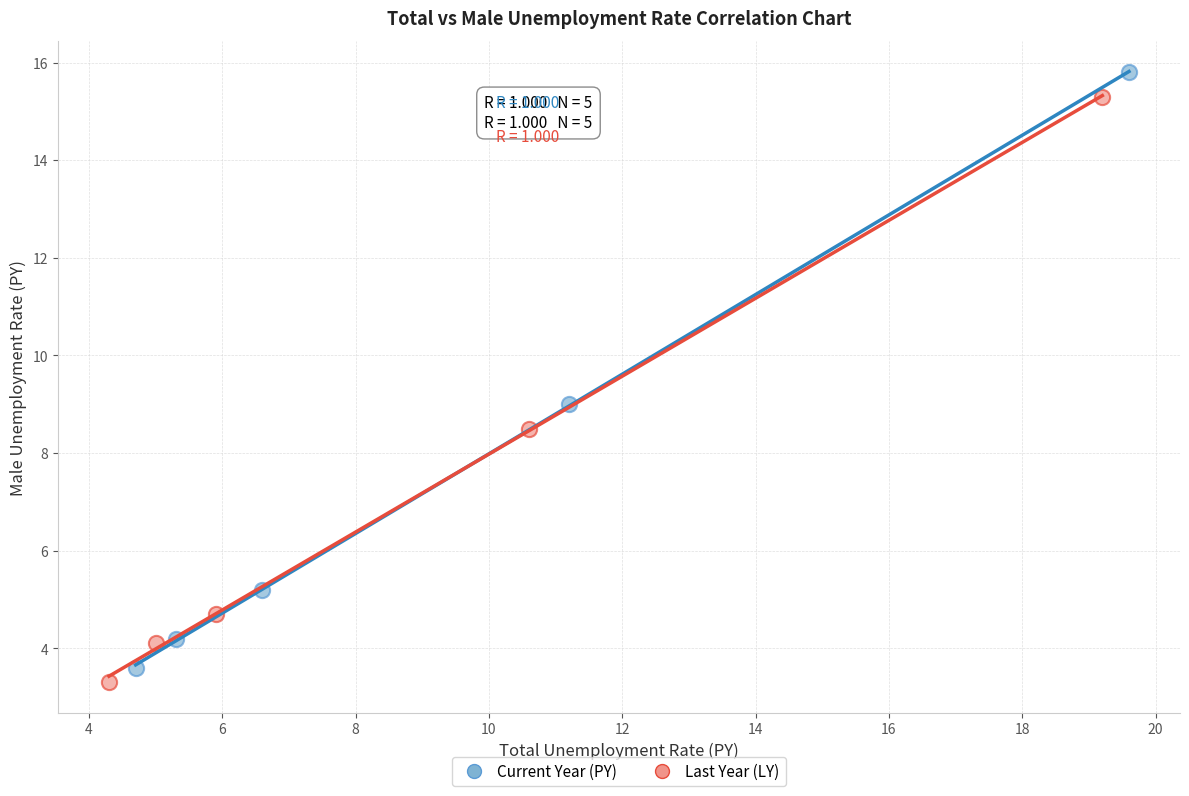

What are all the series names shown in the legend?

Current Year (PY), Last Year (LY)